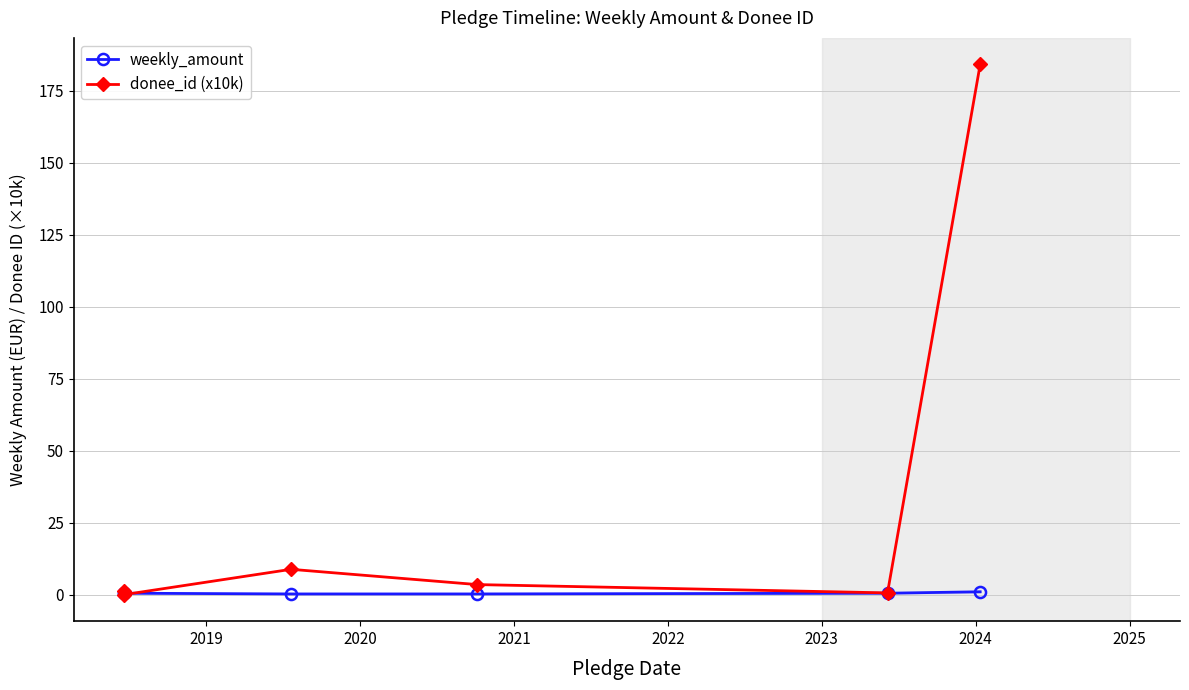

Does the chart display data point markers on the line(s)?

Yes